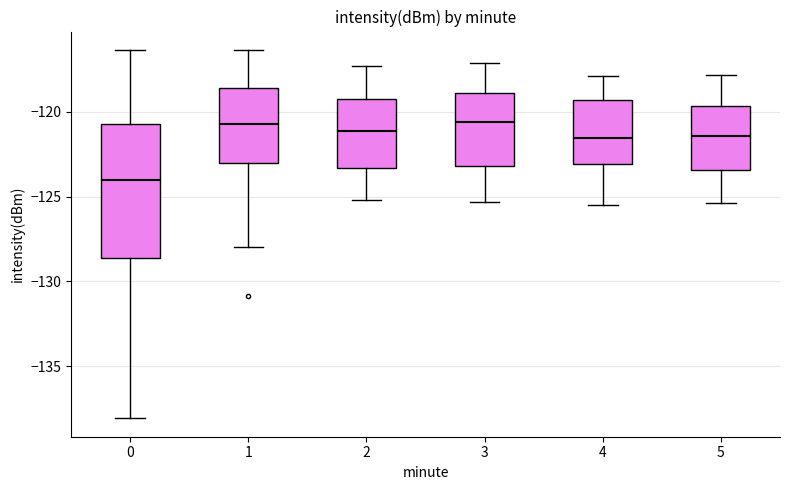

Reading left to right, transcribe this box plot: for each box, give where its median line is, the range the box spans, and where its two whiskers end, as read against the y-axis. The values are not printed on the chart, so give them approximately, as read against the axis.

0: median -124.0, box -128.5 to -120.5, whiskers -138.0 to -116.5
1: median -120.5, box -123.0 to -118.5, whiskers -128.0 to -116.5
2: median -121.0, box -123.5 to -119.0, whiskers -125.0 to -117.5
3: median -120.5, box -123.0 to -119.0, whiskers -125.5 to -117.0
4: median -121.5, box -123.0 to -119.5, whiskers -125.5 to -118.0
5: median -121.5, box -123.5 to -119.5, whiskers -125.5 to -118.0